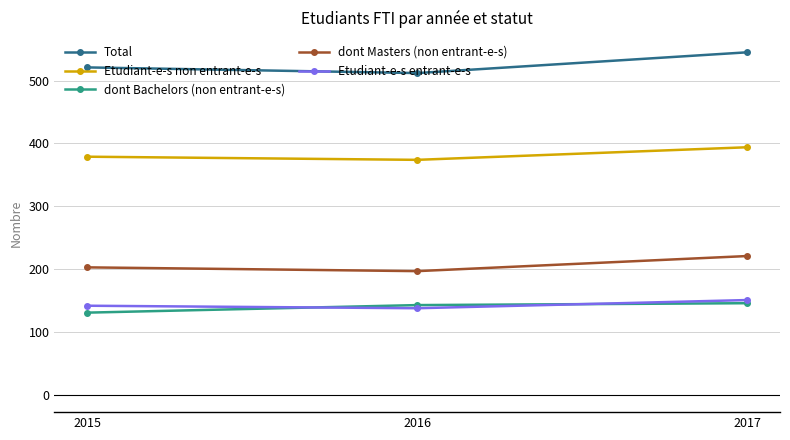

How many values in the Total series are below 521?

1